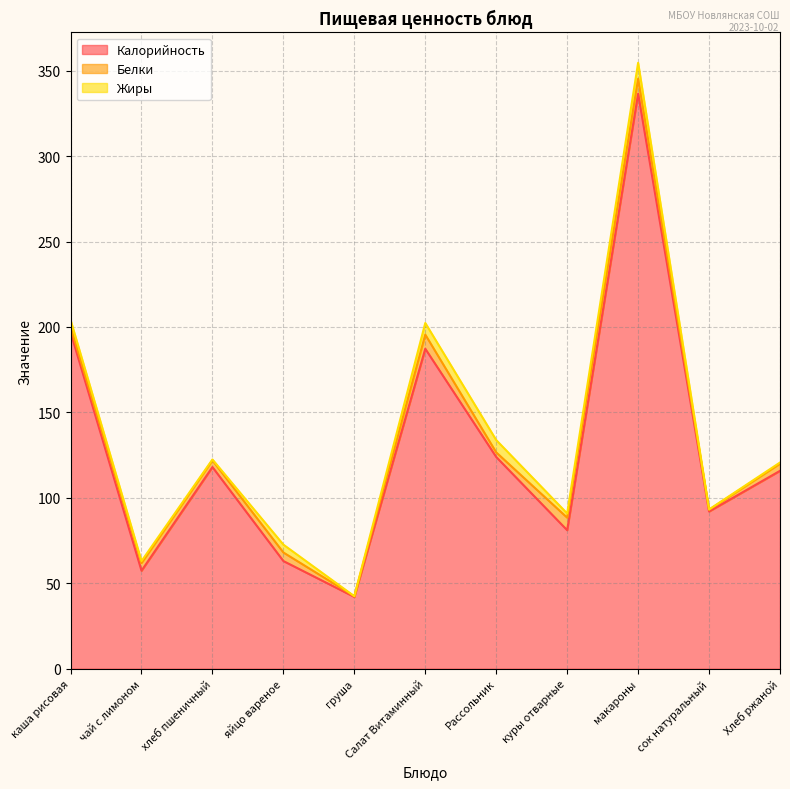

Where is Жиры nearest to the value 4?

каша рисовая